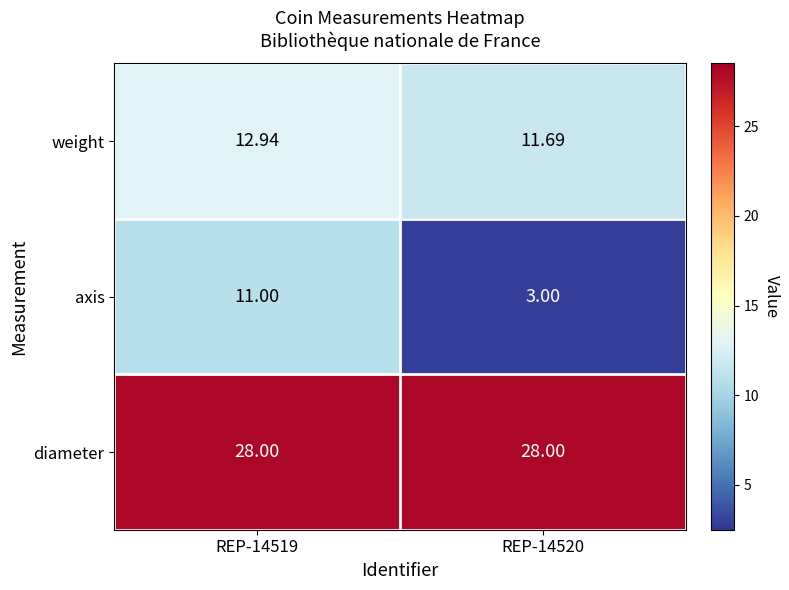

Between REP-14519 and REP-14520, which series saw the biggest shift?

axis